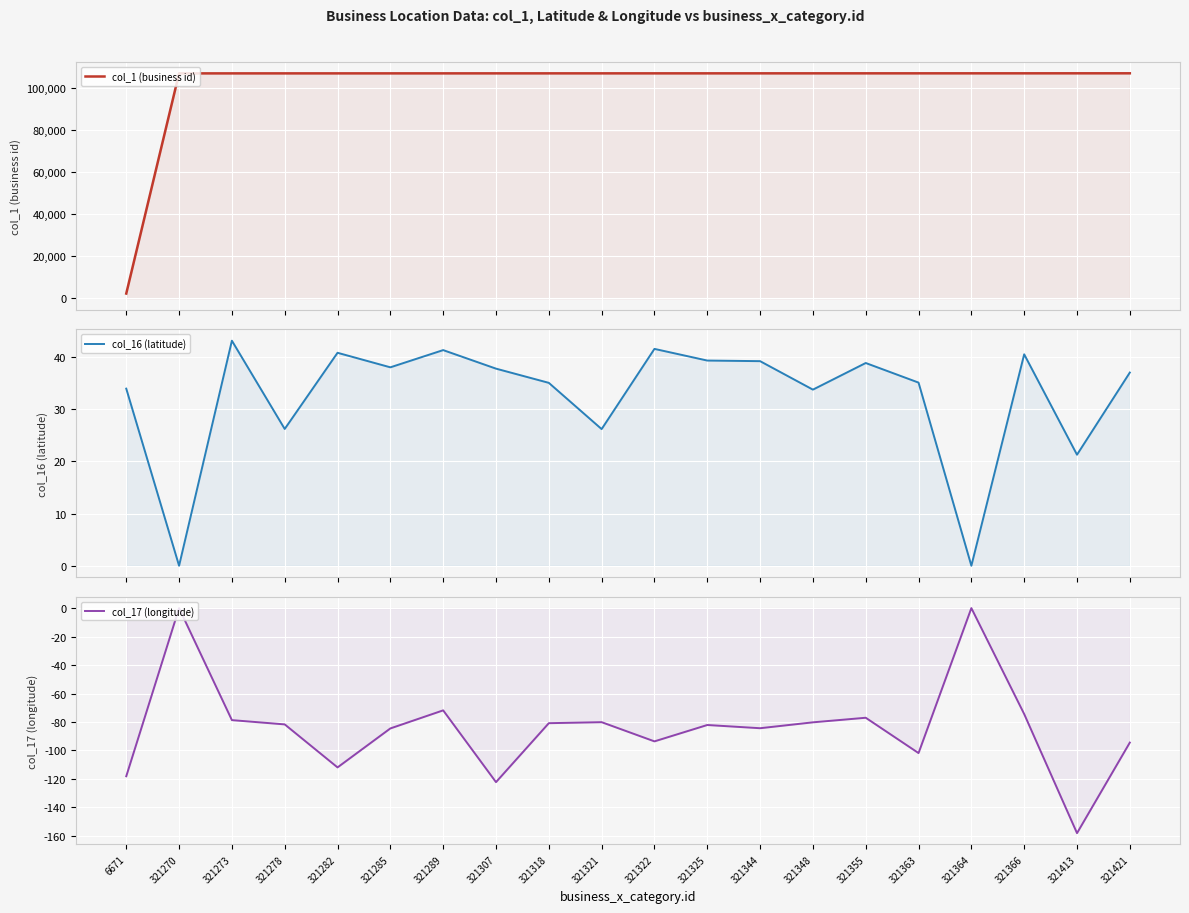

How many data points in col_1 (business id) are above 106853?

9